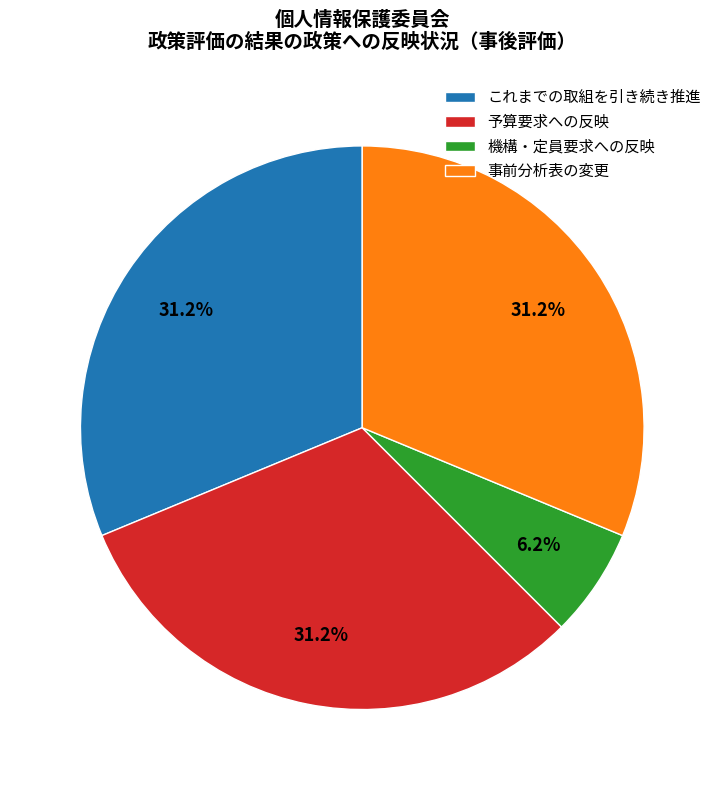

Is これまでの取組を引き続き推進 the majority of the pie?

No